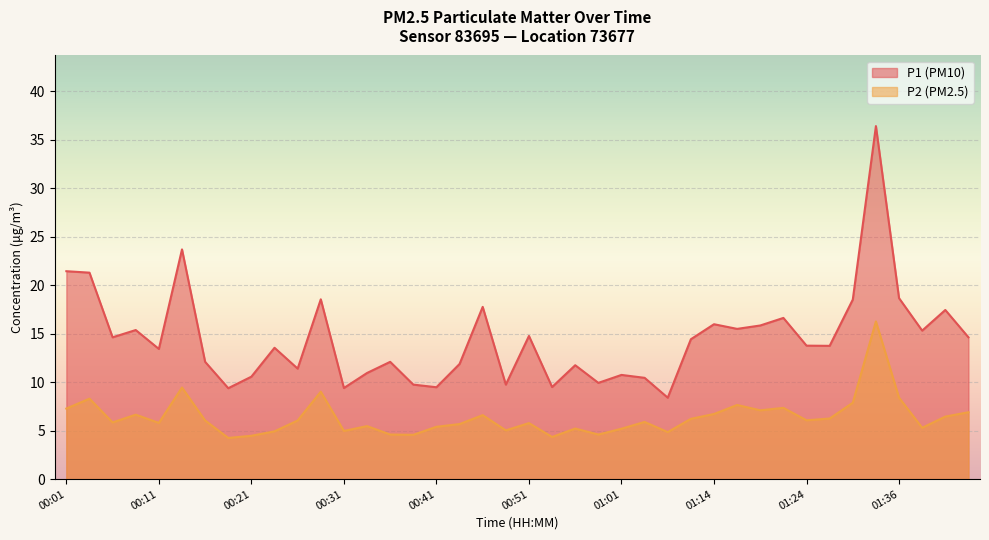

Which has a higher value, 00:43 or 00:16?

00:16